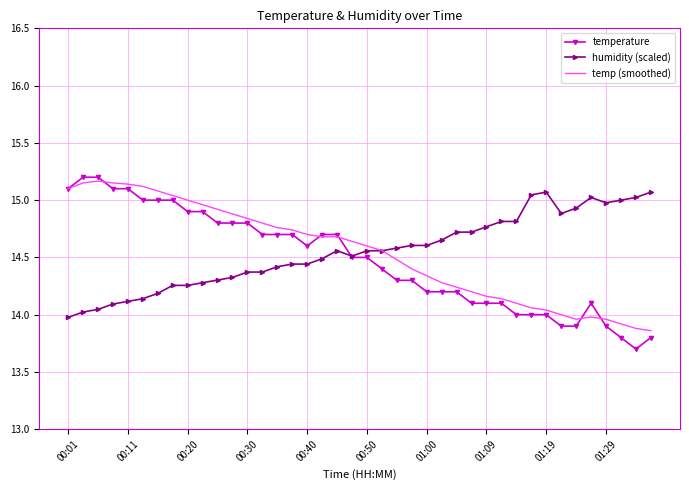

Which series has the largest range (max minus min)?

temperature